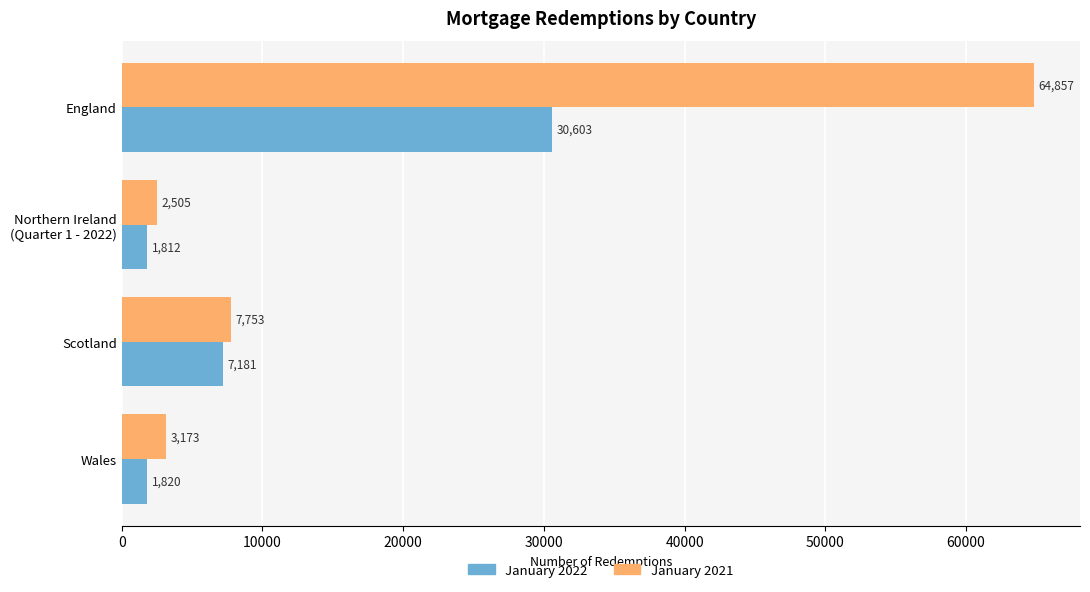

Rank the series by their average value, from highest to lowest.

January 2021, January 2022